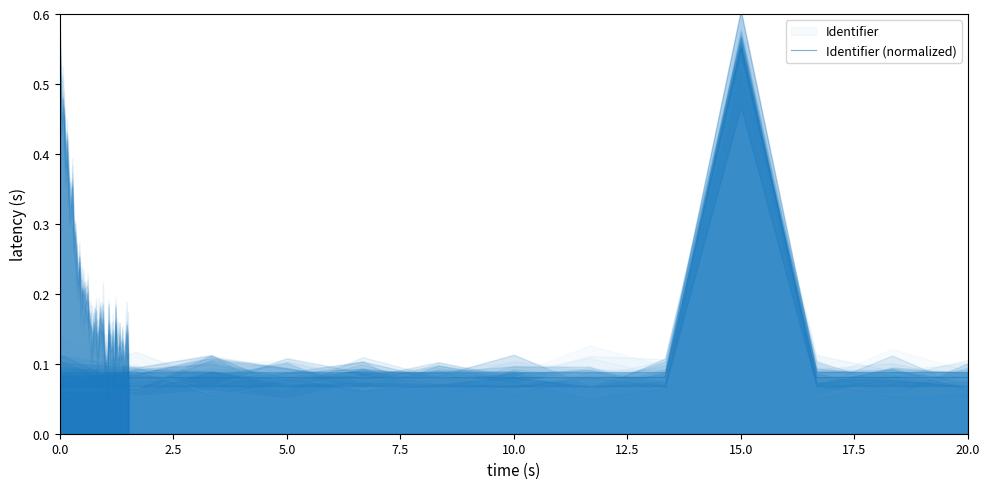

Does the chart have visible grid lines?

No